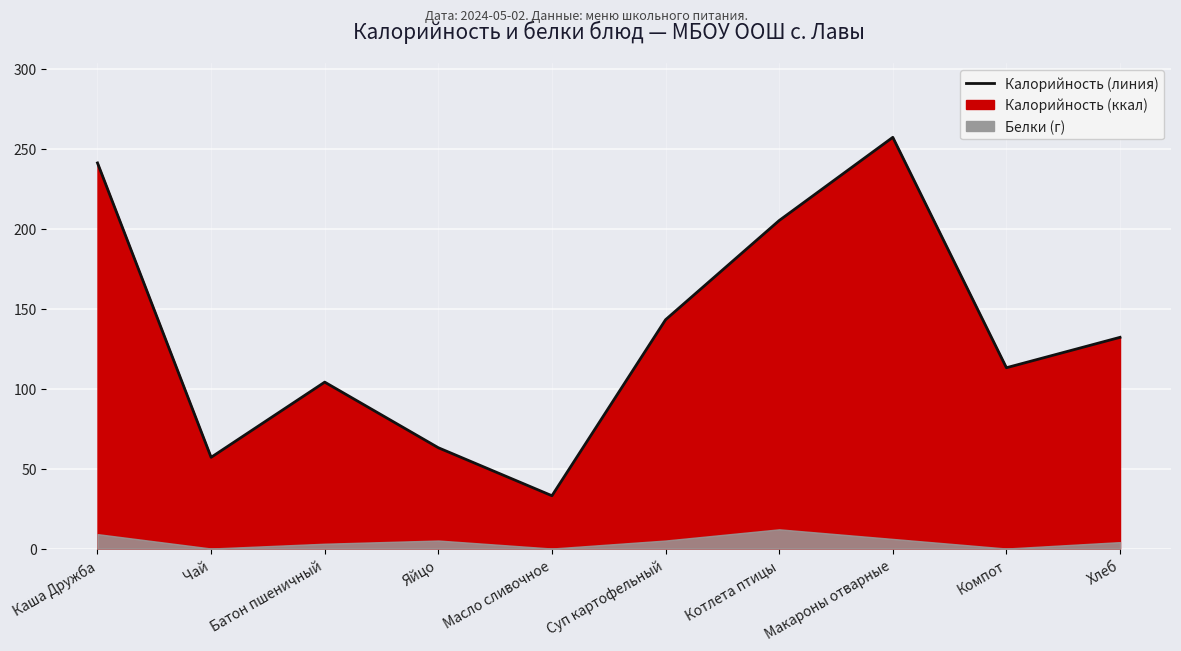

True or false: the data shows 34 at Батон пшеничный.

False